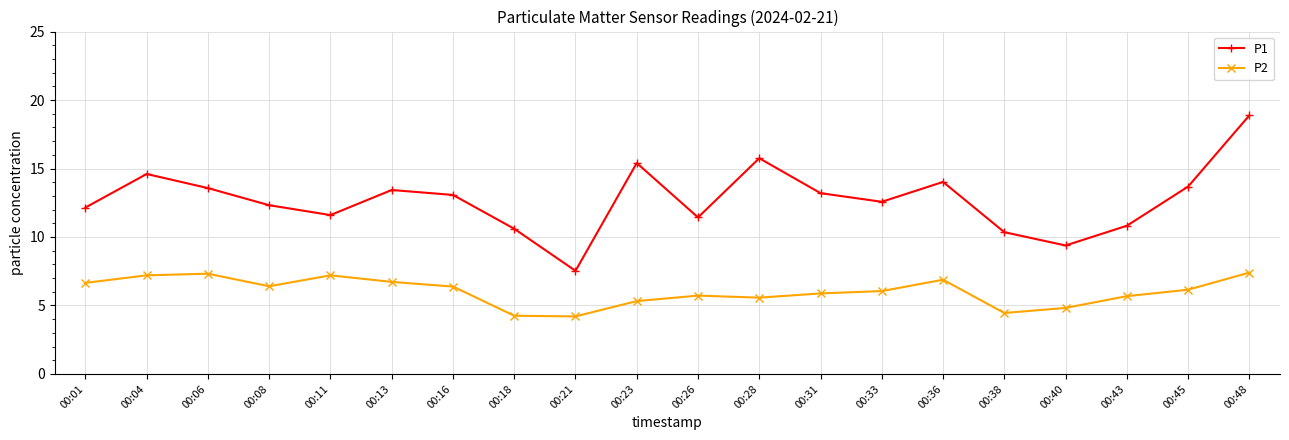

At how many categories does at least one series exceed 10?

18